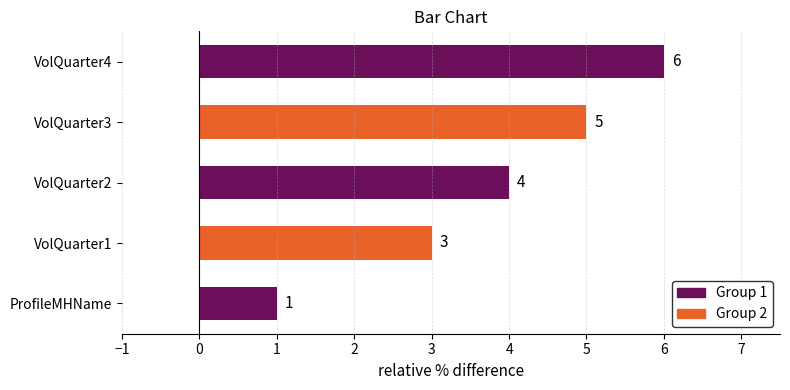

What is the smallest value displayed?

1